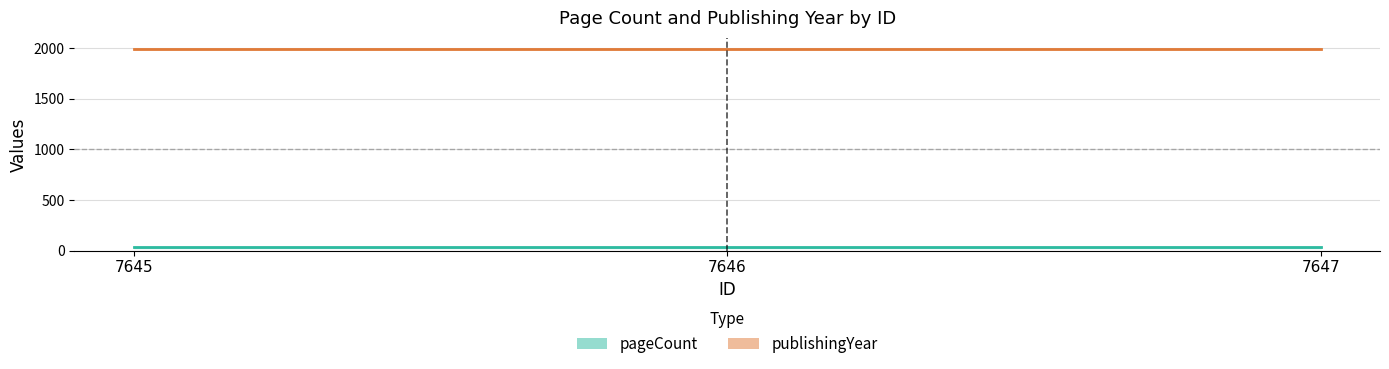

Which series has the largest total across all categories?

publishingYear